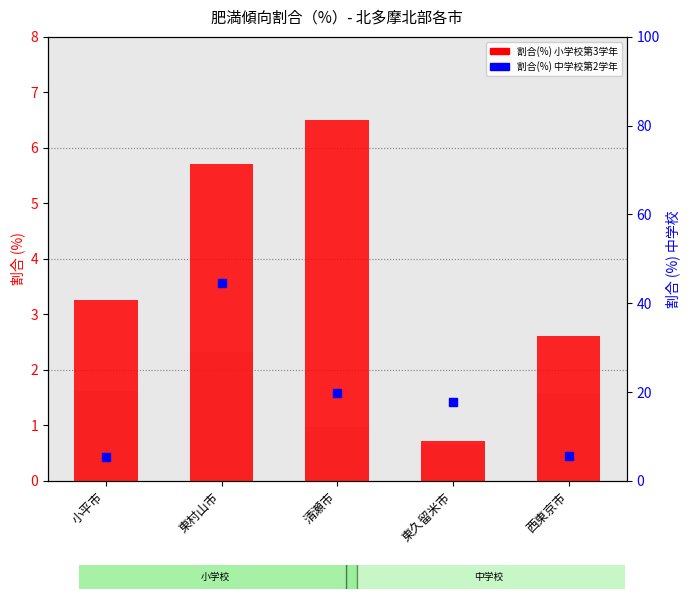

At how many categories does at least one series exceed 1?

5